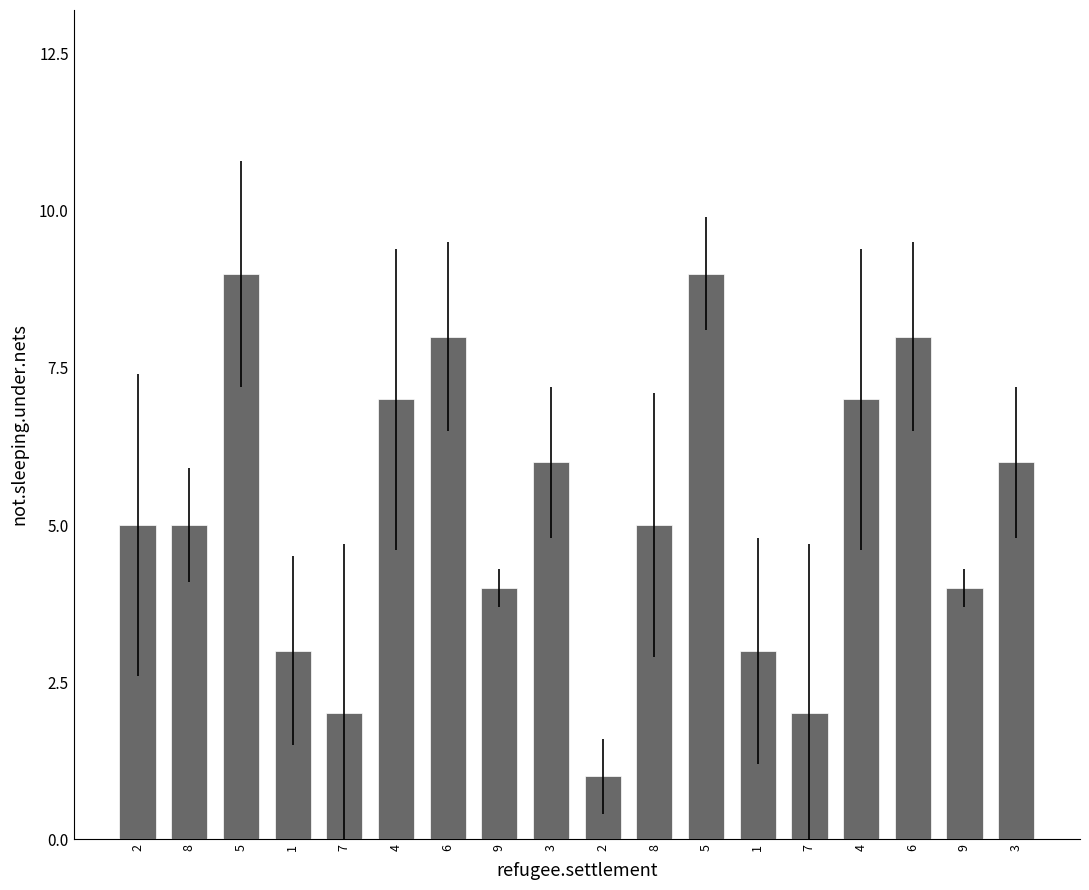

The value at 4 is 7. True or false?

True